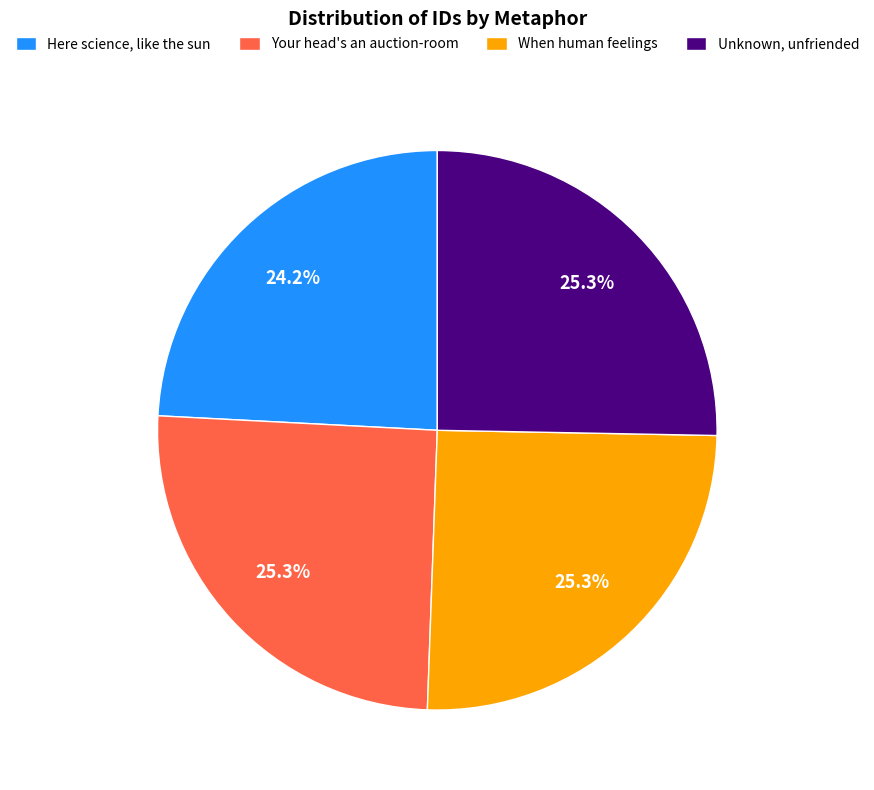

What percentage do Here science, like the sun and Unknown, unfriended together represent?

49.5%